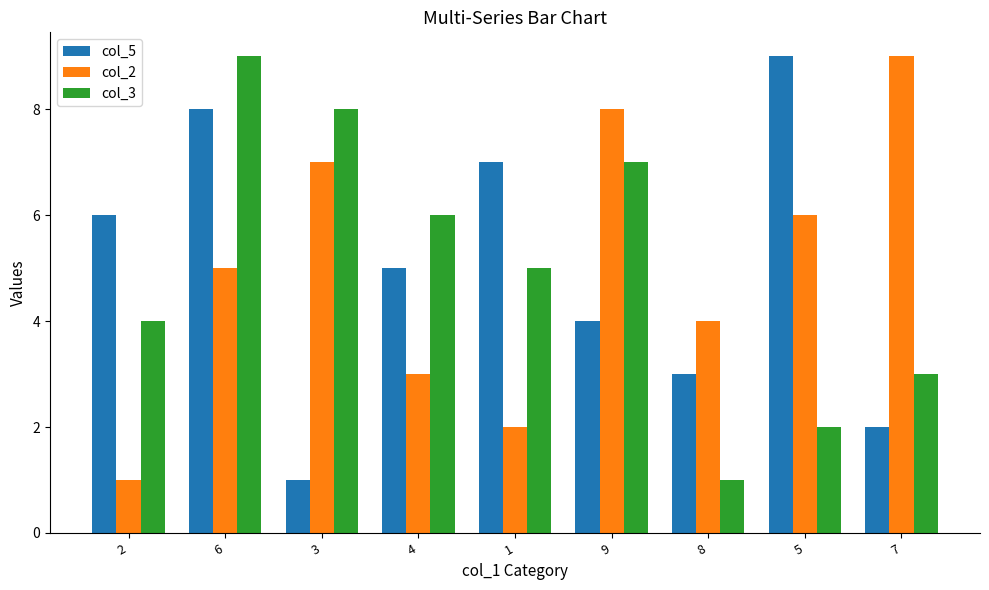

Which series changed the most between 2 and 9?

col_2